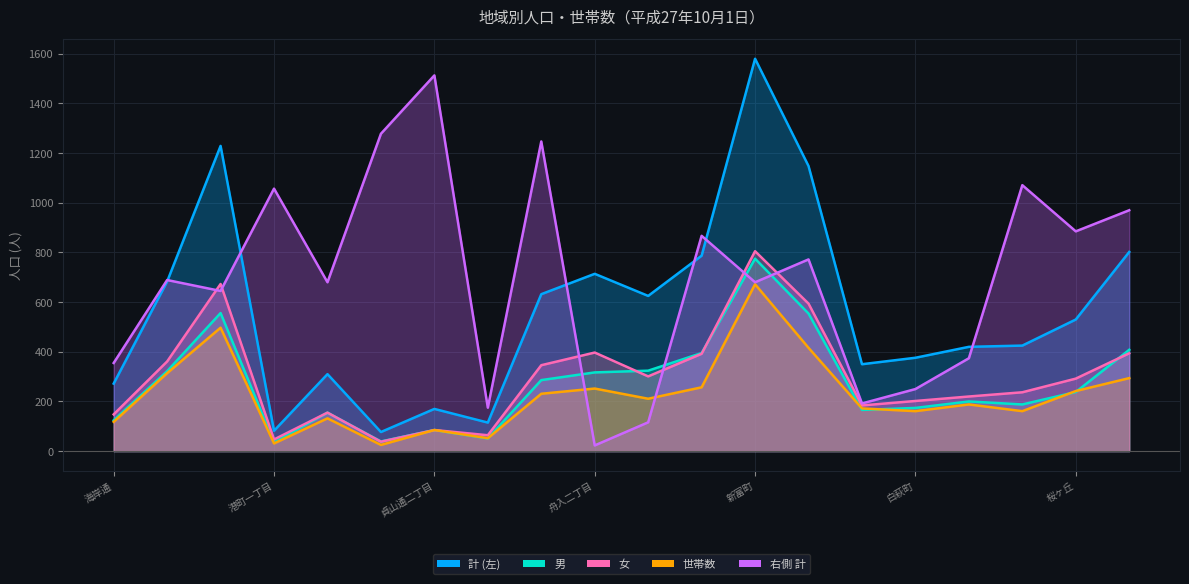

Where is 女 nearest to the value 421?

舟入二丁目